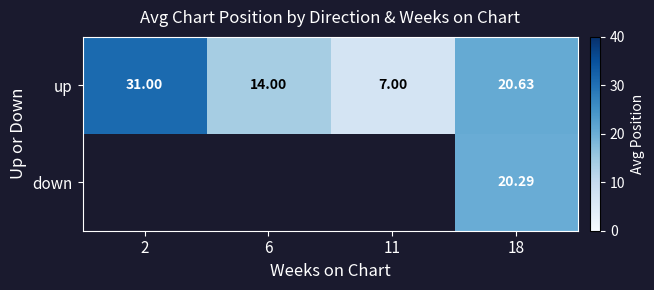

At which label does down reach its peak?

2